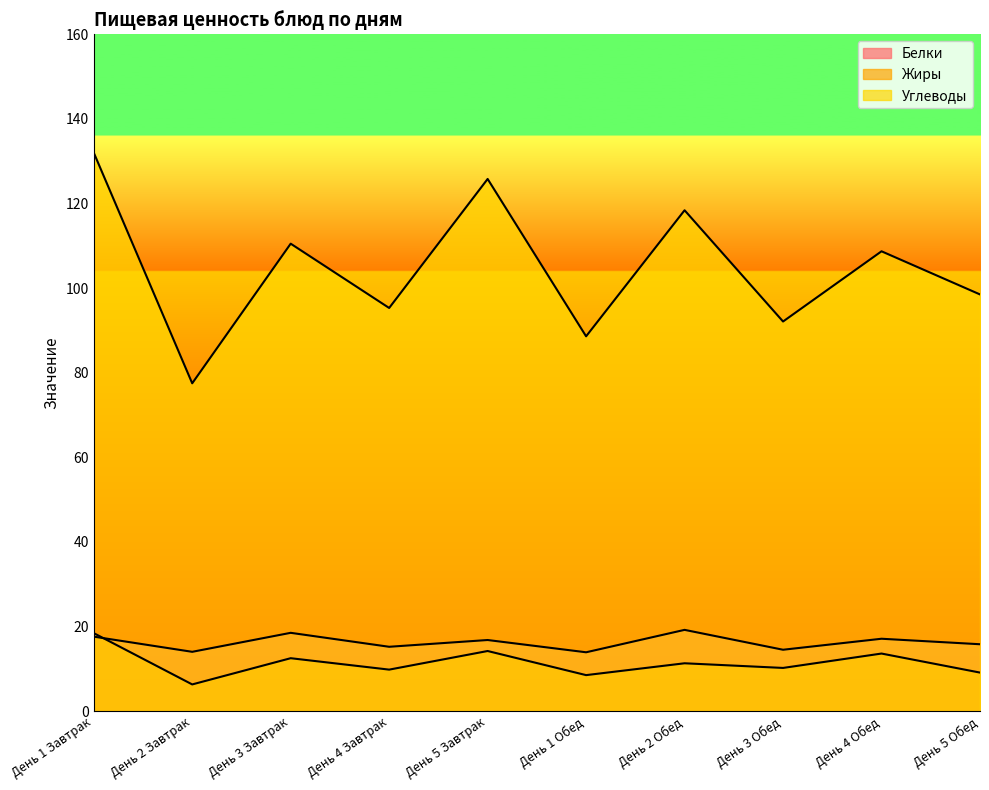

What is the maximum value shown in the chart?

132.0